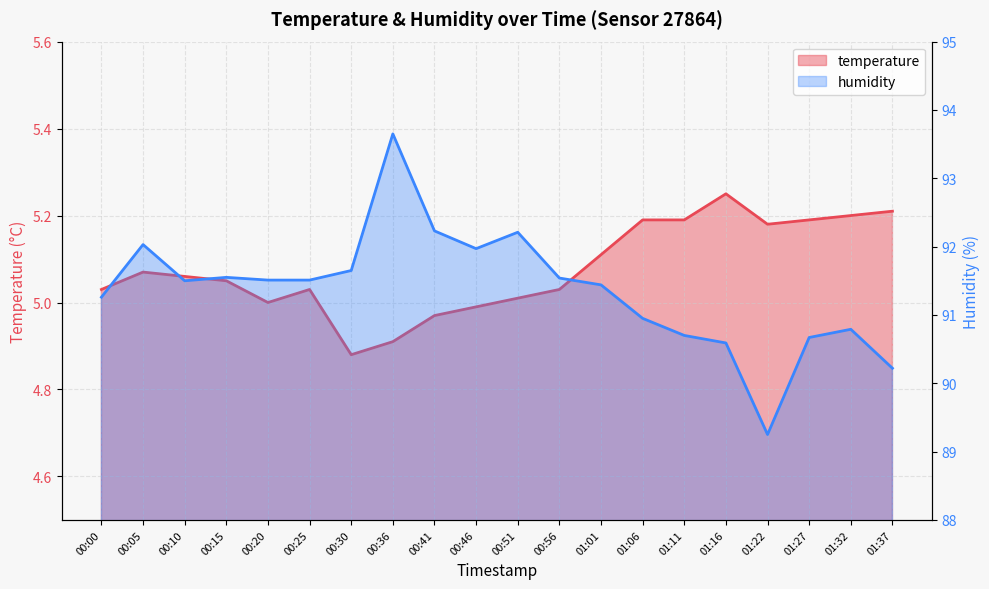

What is the difference between the temperature values at 01:32 and 01:01?

0.1